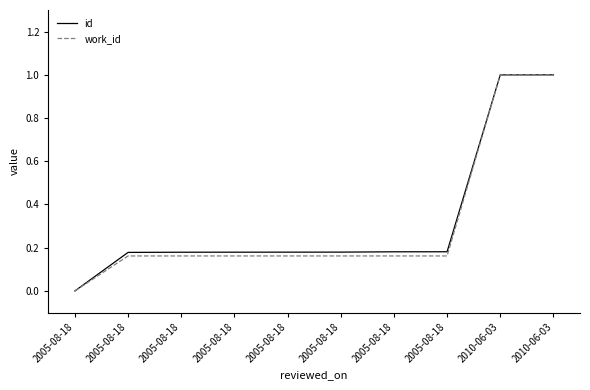

Is this an area chart (filled region under the line)?

No